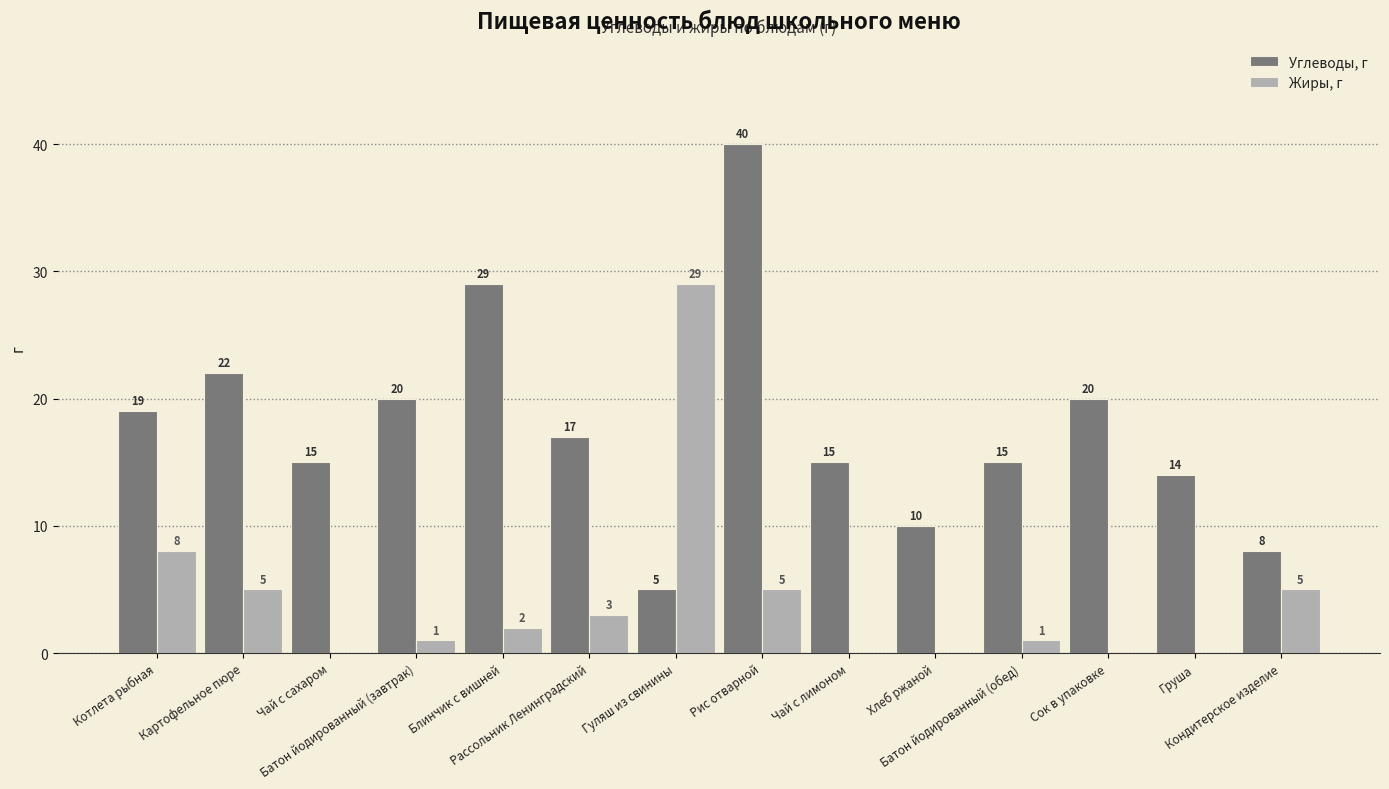

Which label corresponds to the largest value in the chart?

Рис отварной